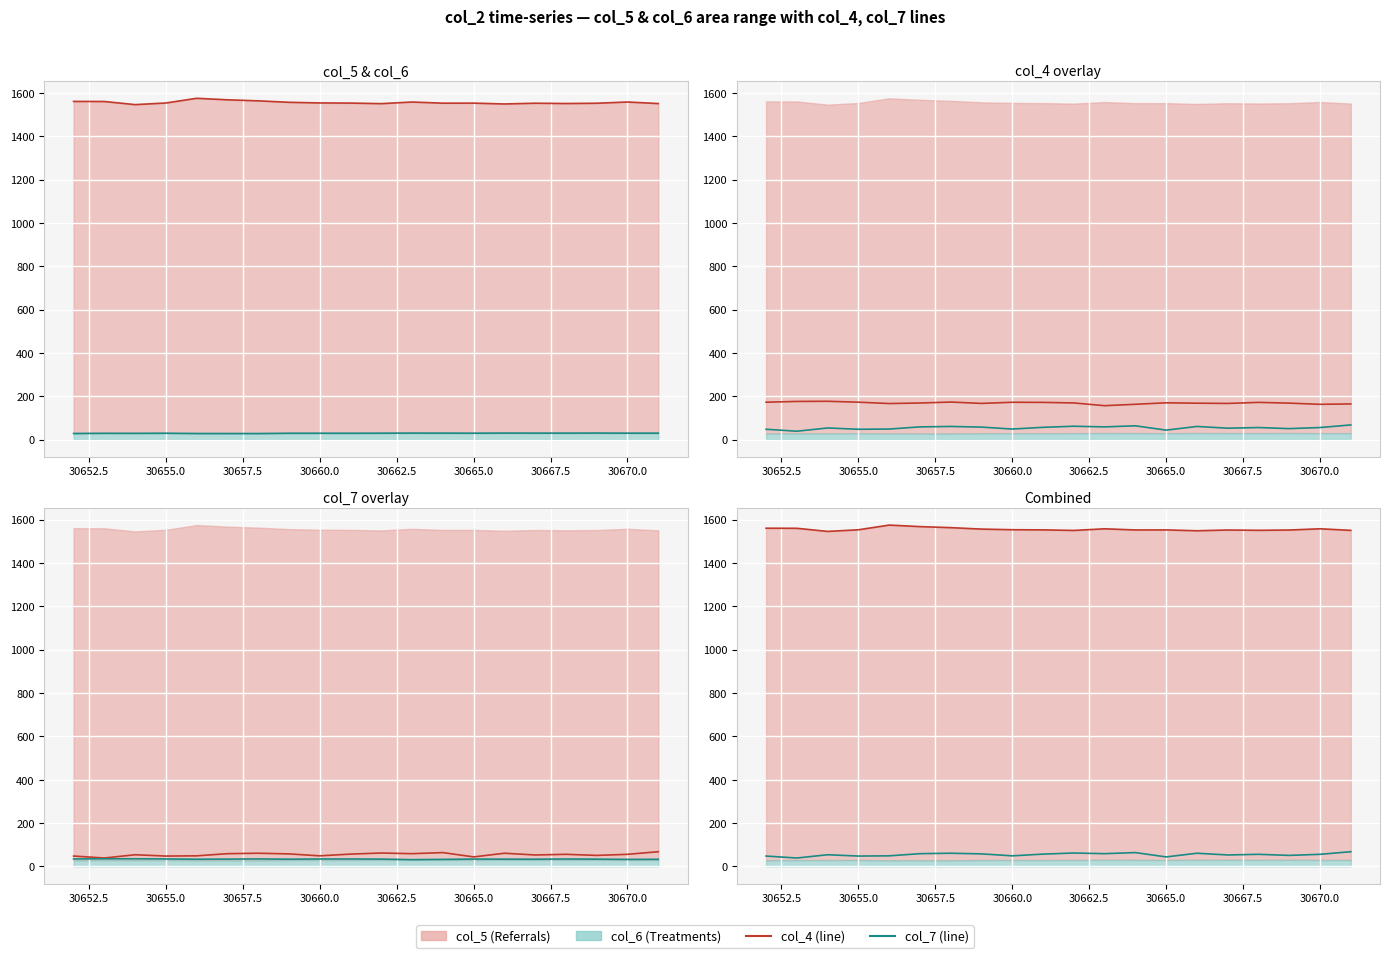

Which category has the lowest value in the col_6 / col_7 (line) series?

30652.5